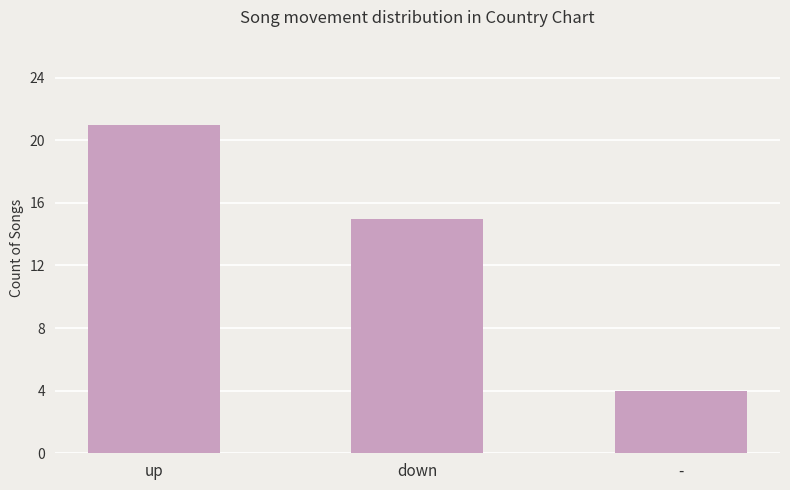

How many values are between 4 and 21?

3